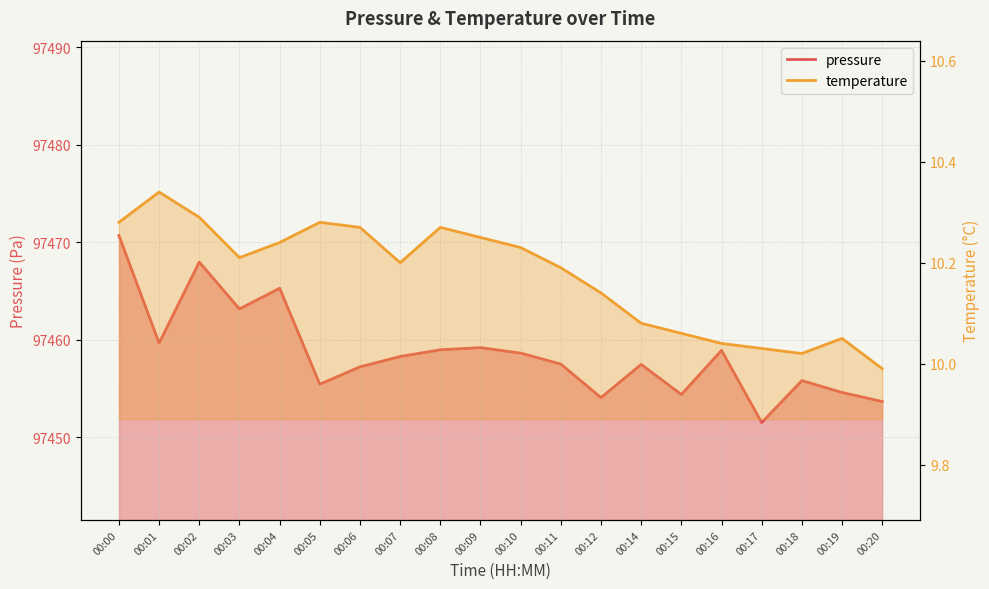

The pressure series shows 164138.3 at 00:06. True or false?

False